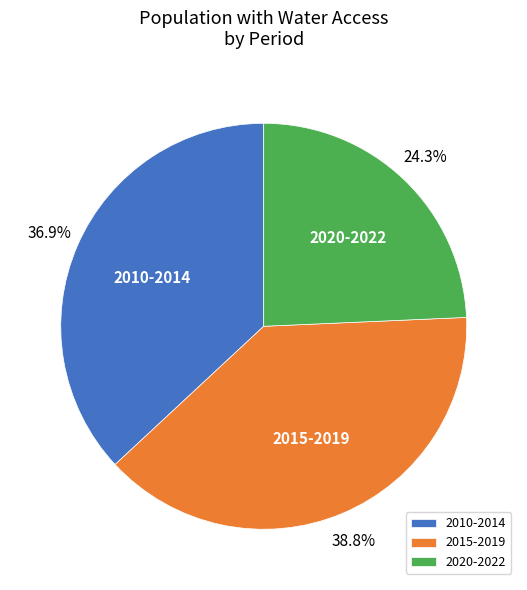

How many slices are in this pie chart?

3